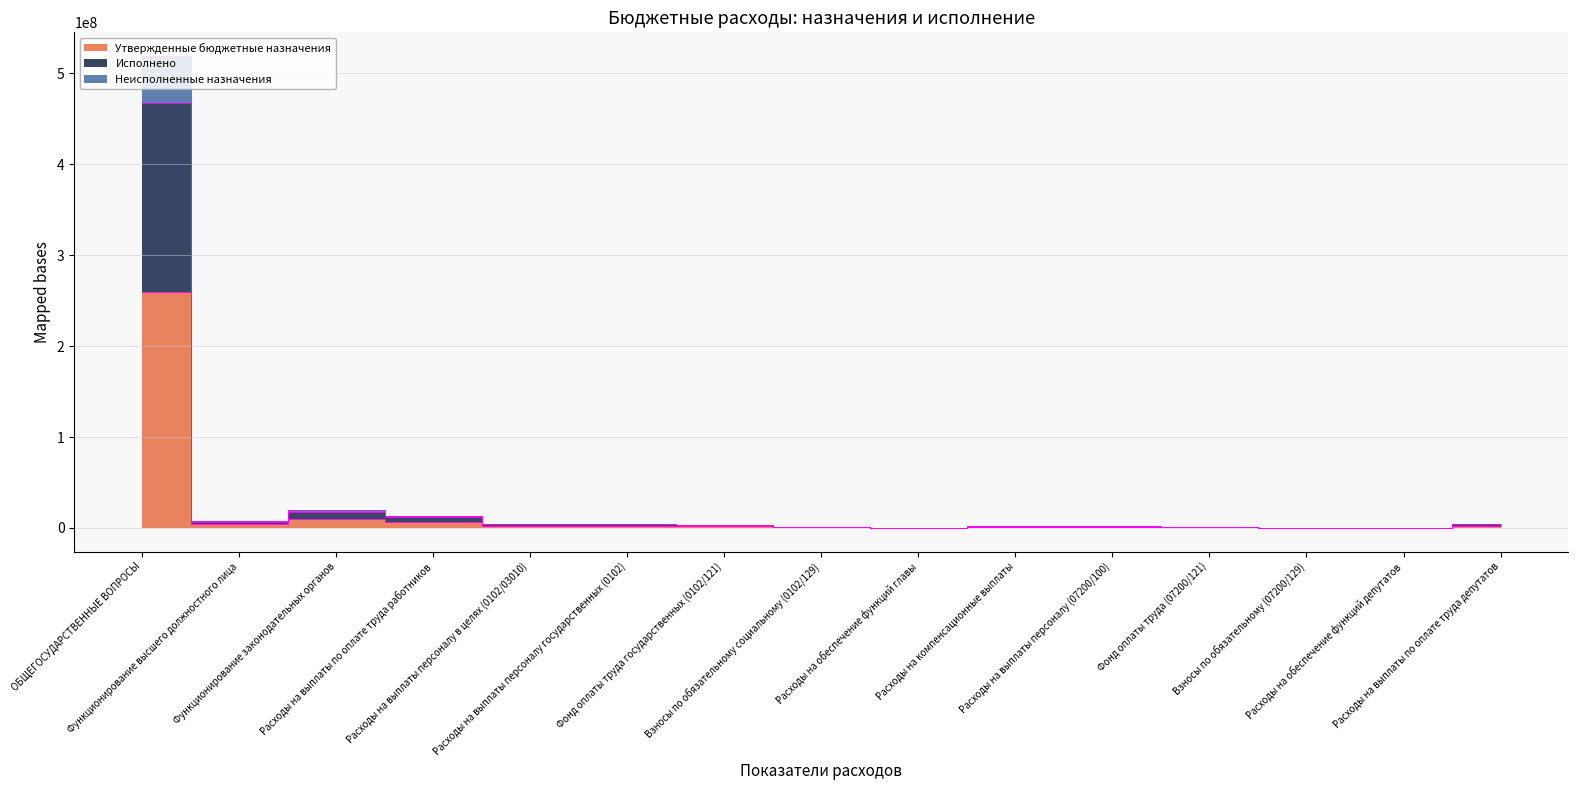

At how many categories does at least one series exceed 297103368?

1